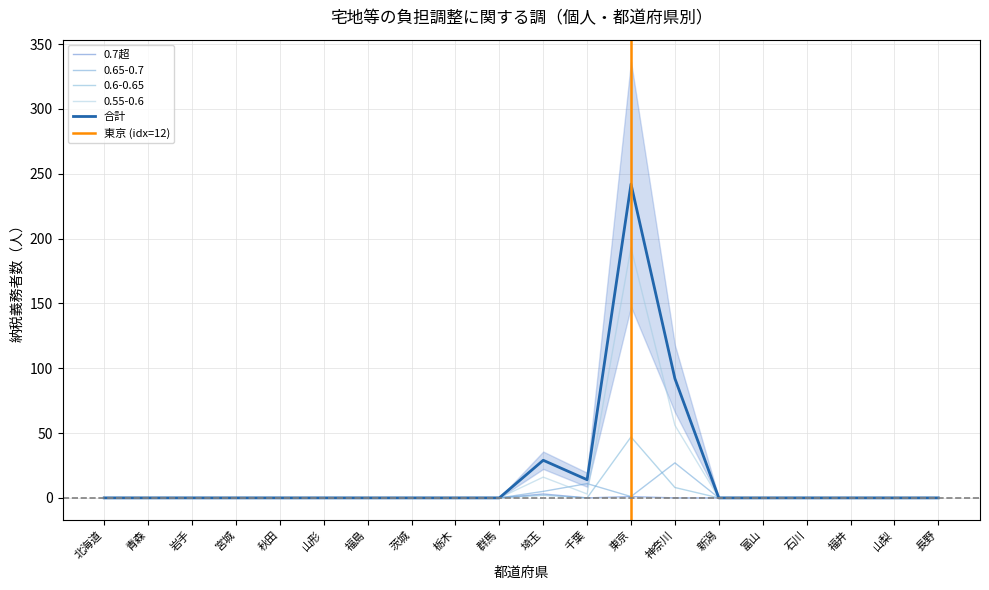

Is the value of 0.7超 at 千葉 greater than the value of 0.65-0.7 at 秋田?

No